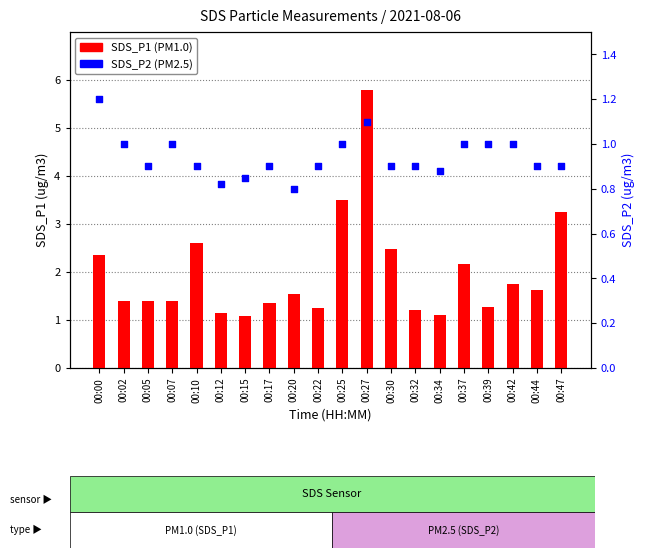

Which series reaches the minimum Y coordinate?

SDS_P2